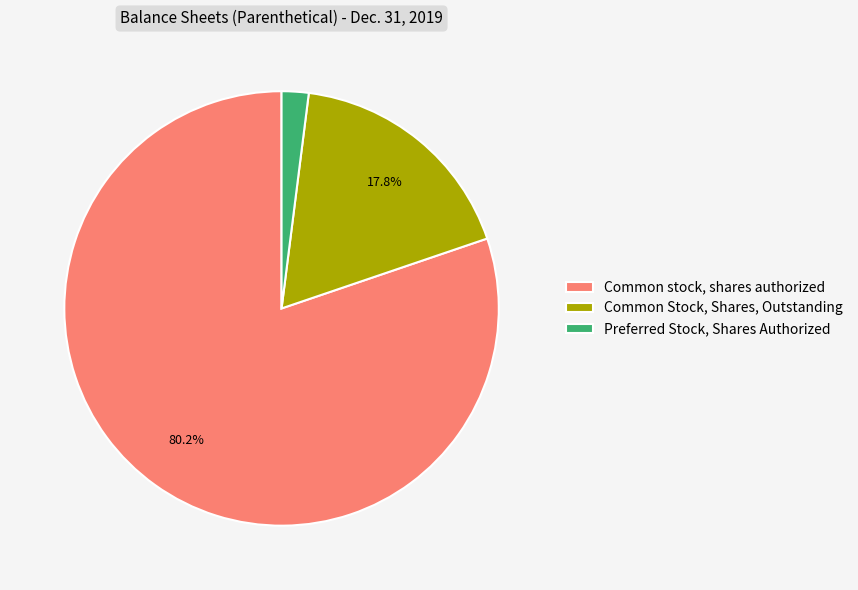

Rank the categories by value from highest to lowest.

Common stock, shares authorized, Common Stock, Shares, Outstanding, Preferred Stock, Shares Authorized